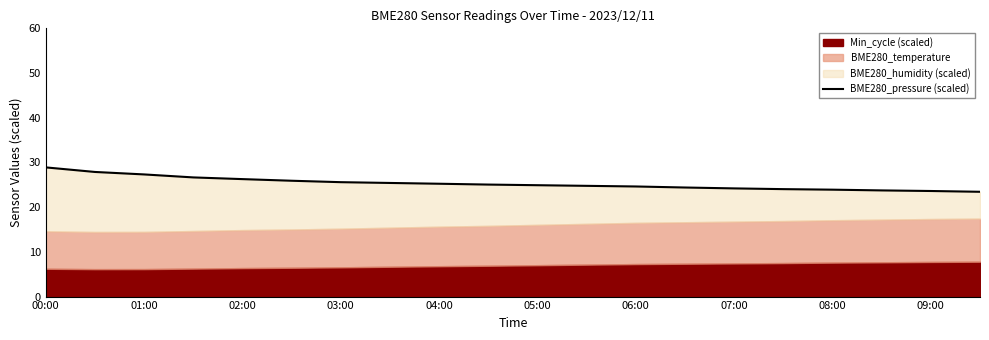

What is the value of the 6th point from the left?

25.9